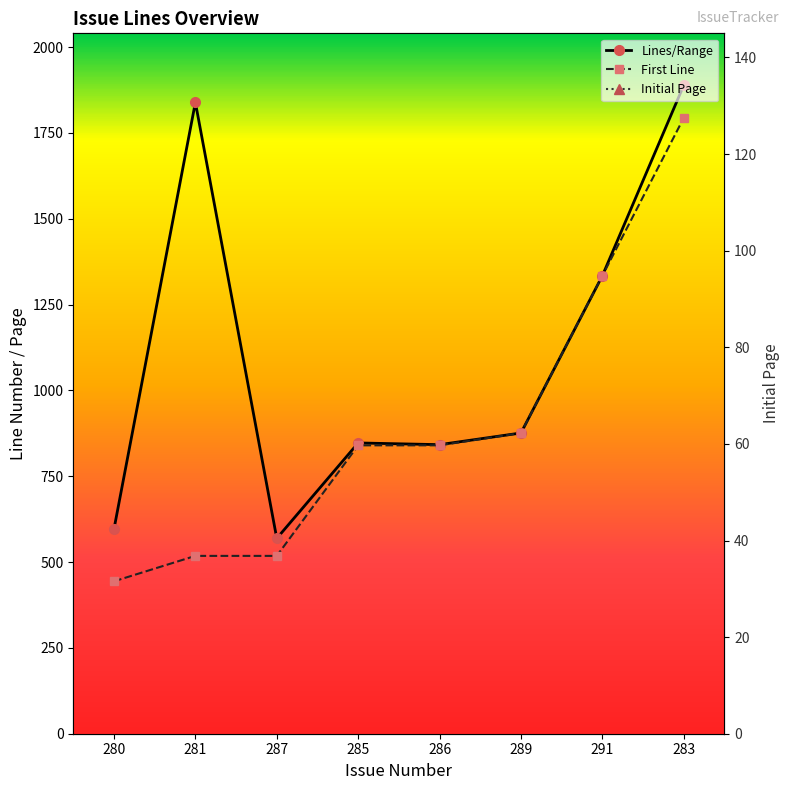

How many lines are shown in the chart?

3